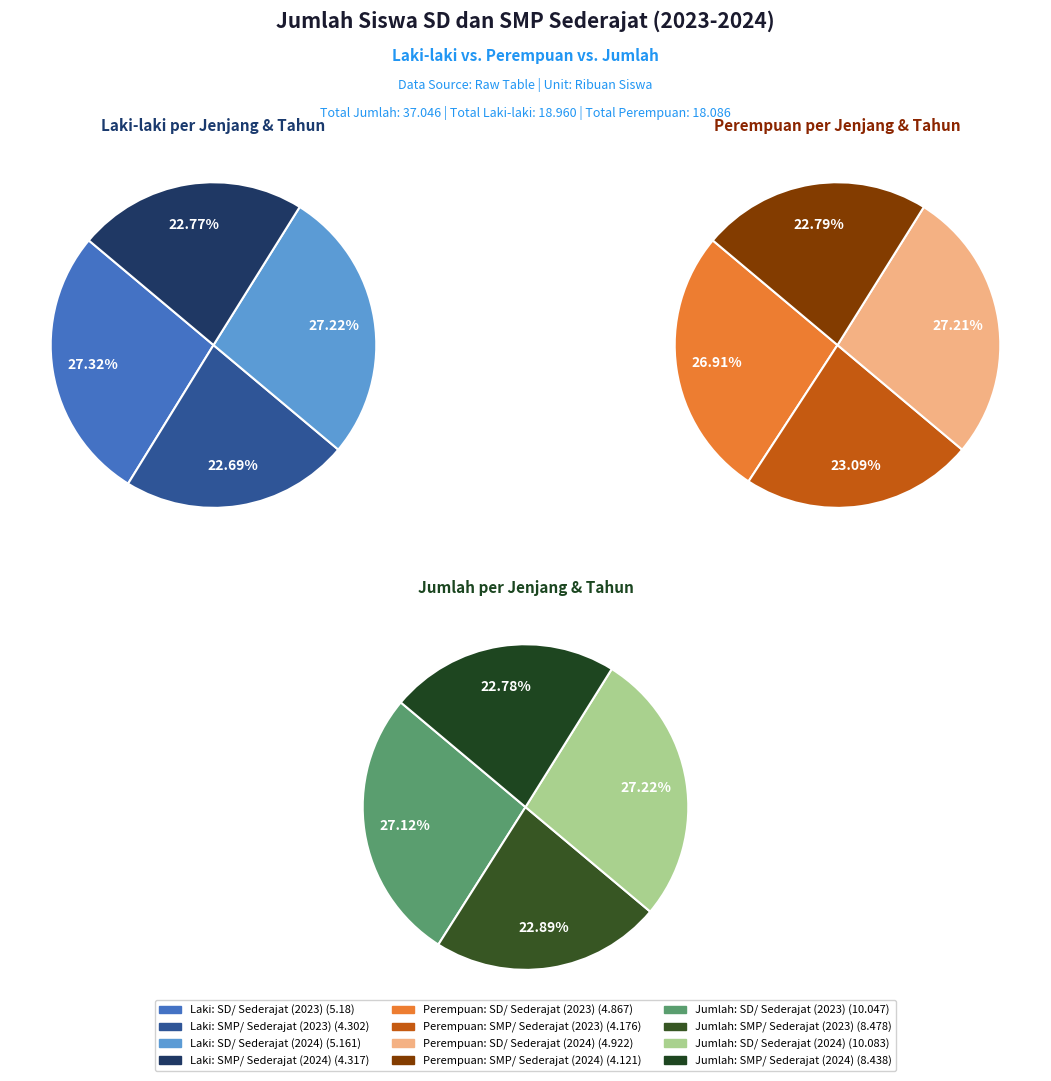

Is there a majority slice in this chart?

No